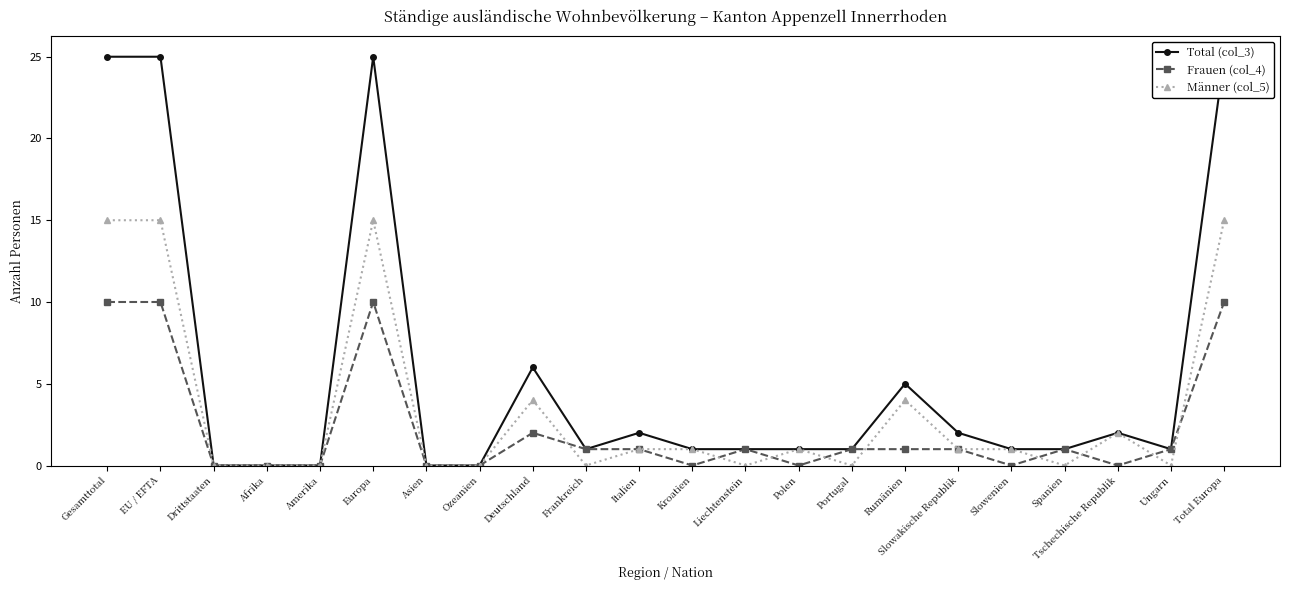

True or false: Total (col_3) and Frauen (col_4) intersect in this chart.

False